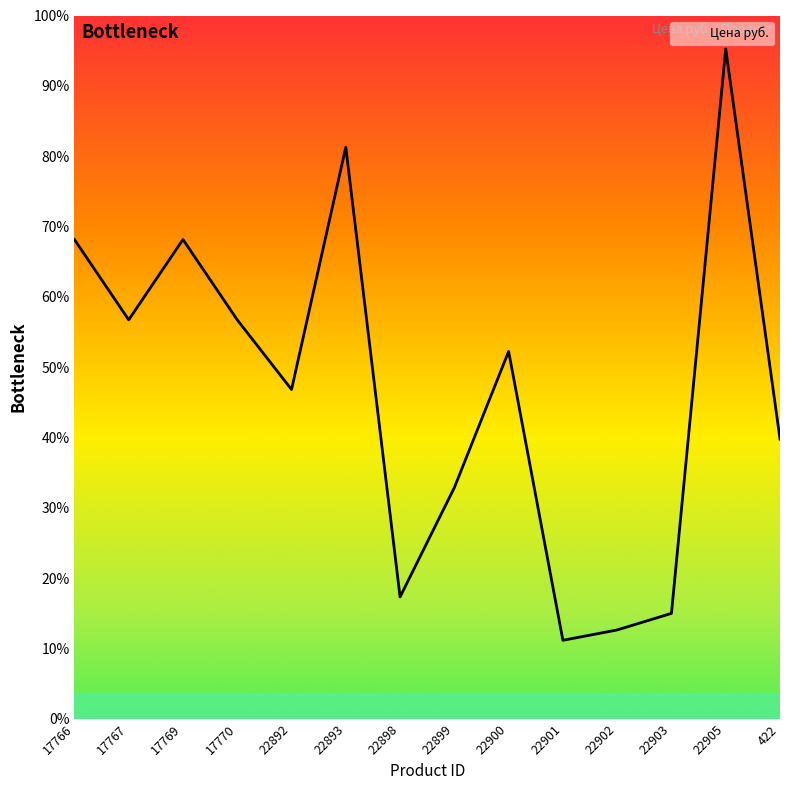

The value at 17767 is 3317. True or false?

False